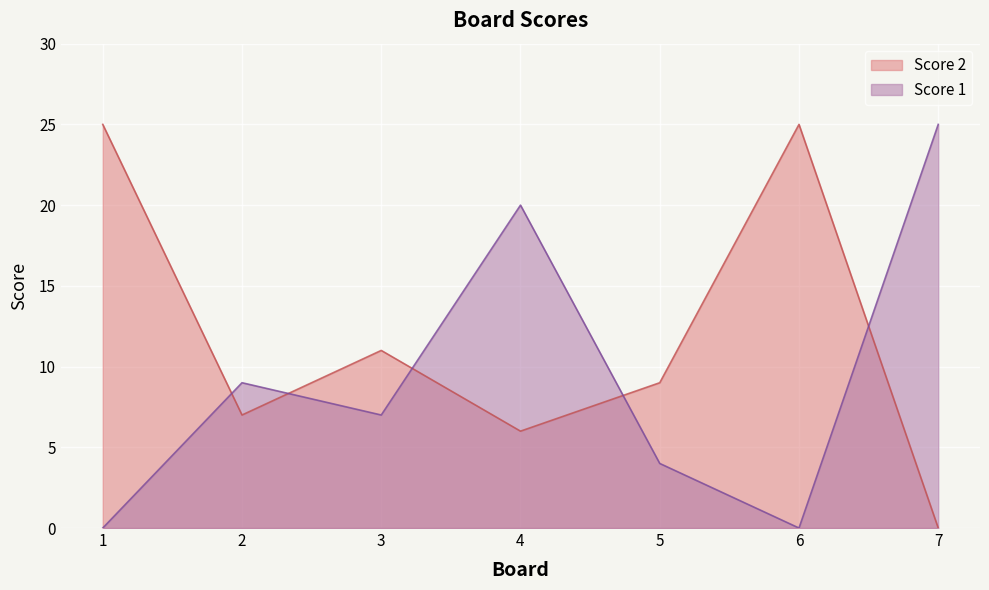

Rank the series by their maximum value, from highest to lowest.

Score 1, Score 2